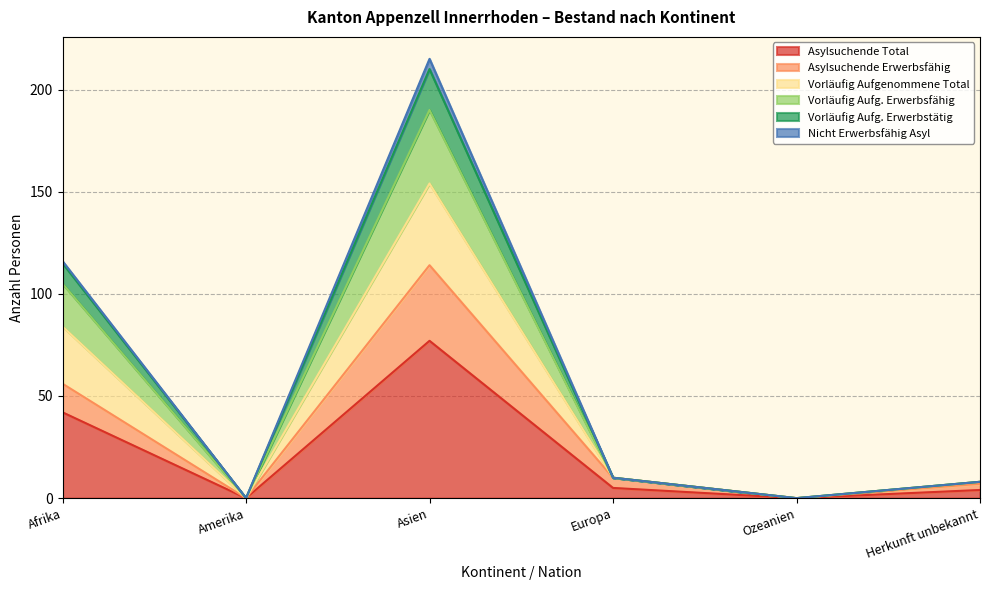

What is the label of the 5th point from the right?

Amerika